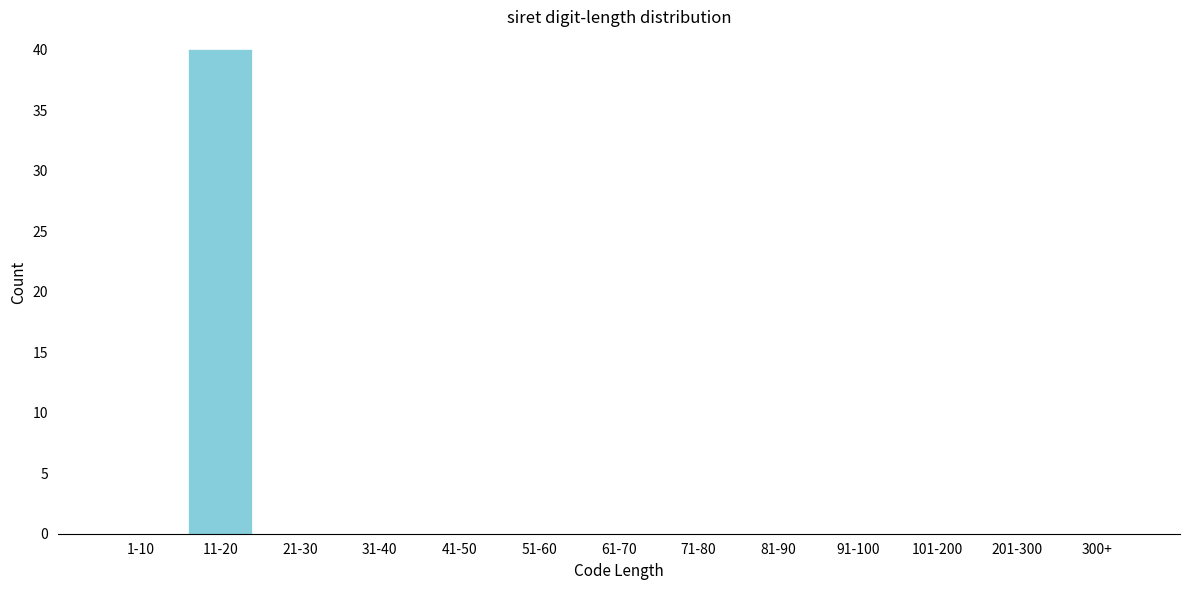

Reading left to right, what are all the values shown in this chart?

1-10=0	11-20=40	21-30=0	31-40=0	41-50=0	51-60=0	61-70=0	71-80=0	81-90=0	91-100=0	101-200=0	201-300=0	300+=0